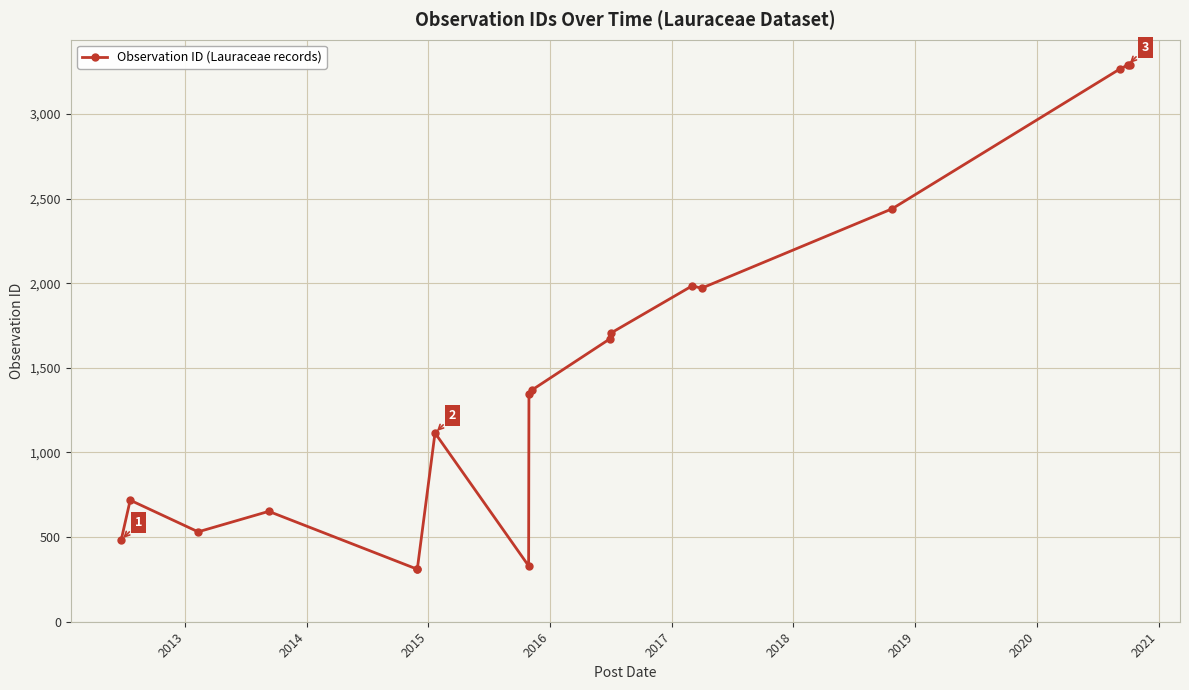

What is the value of the 2nd point from the left?

718